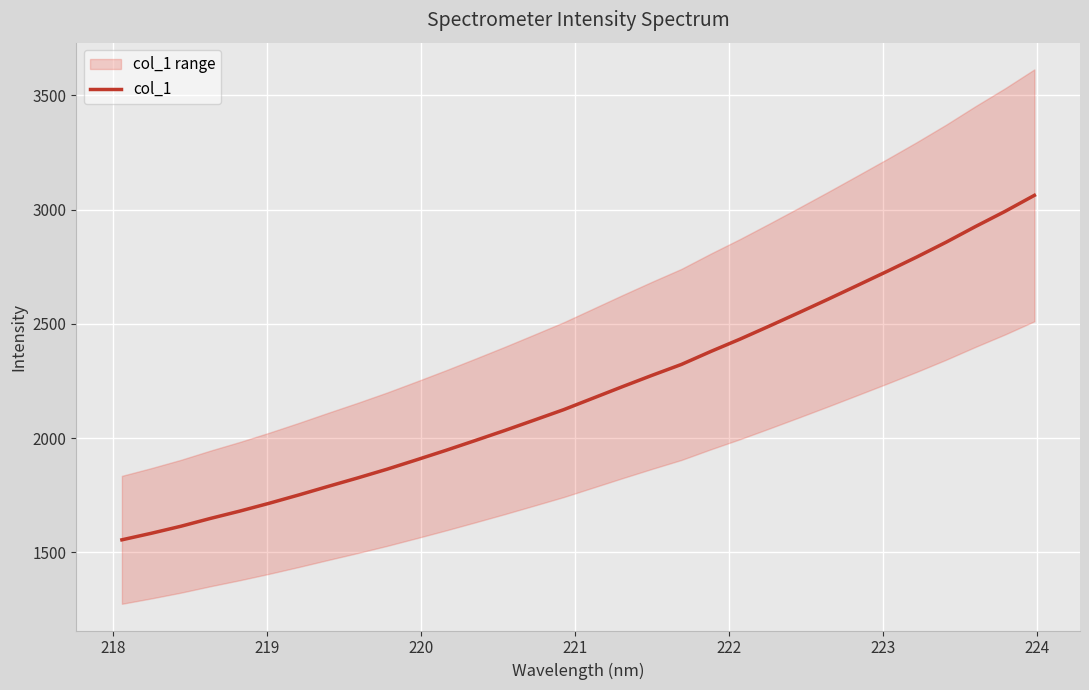

Reading left to right, extract all data points from this chart.

1555.1	1583.8	1614.4	1648.6	1680.8	1715.1	1751.4	1789.0	1825.8	1864.2	1905.1	1946.7	1989.9	2033.8	2079.1	2124.8	2175.2	2225.6	2275.0	2322.7	2379.6	2434.0	2491.3	2549.7	2609.1	2669.6	2730.5	2792.9	2857.8	2926.4	2992.4	3062.7